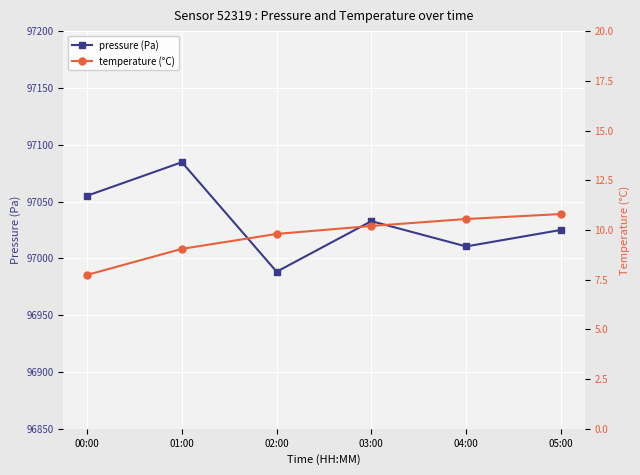

True or false: temperature (°C) and pressure (Pa) cross at least once.

False